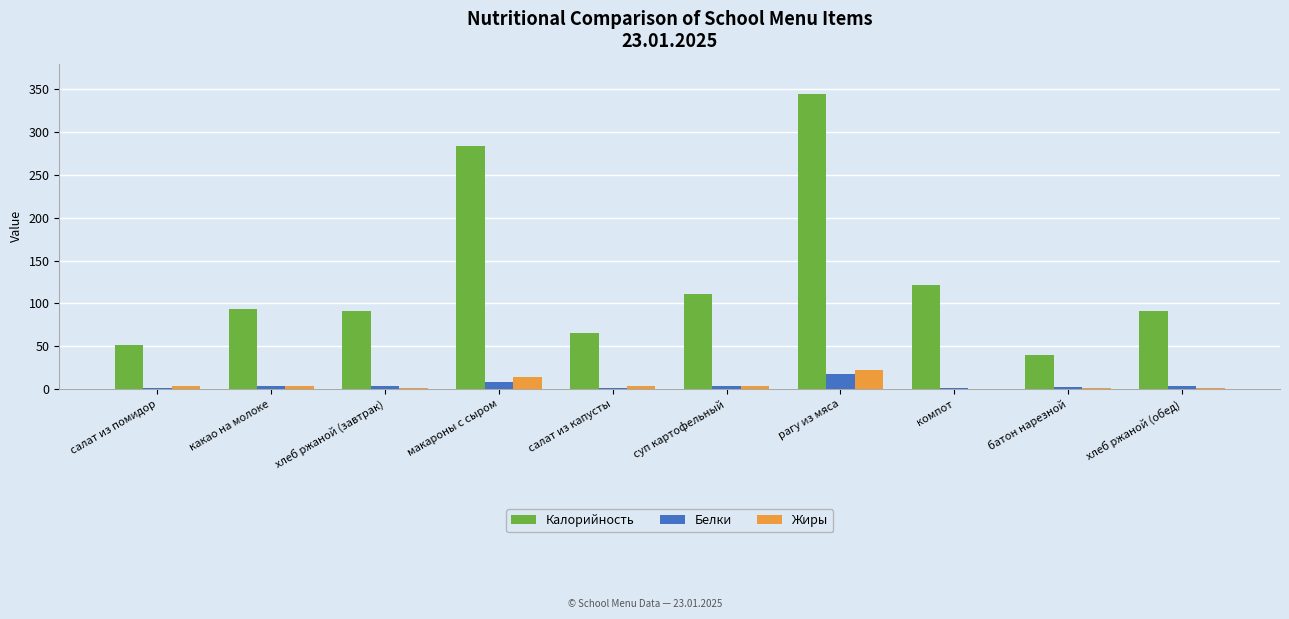

What is the sum of all Жиры values?

52.5